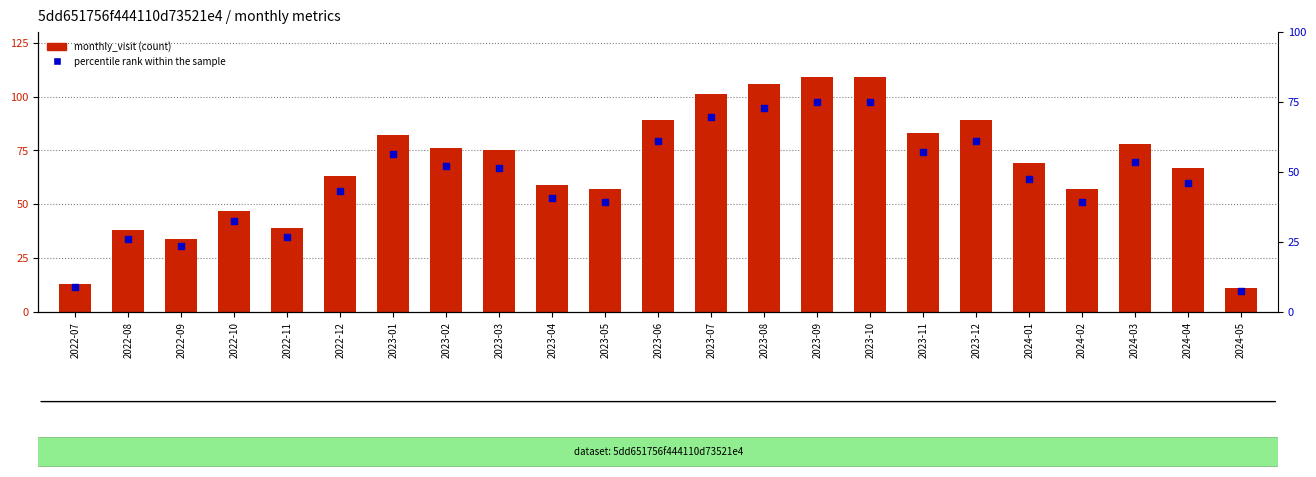

At which category is the sum across all series the highest?

2023-09